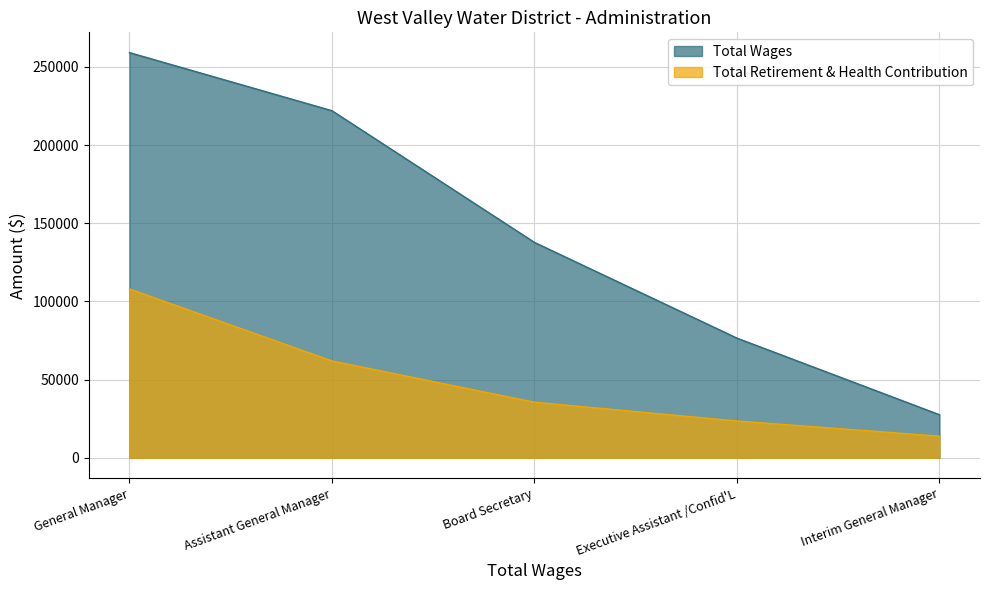

Where is Total Wages nearest to the value 143327?

Board Secretary